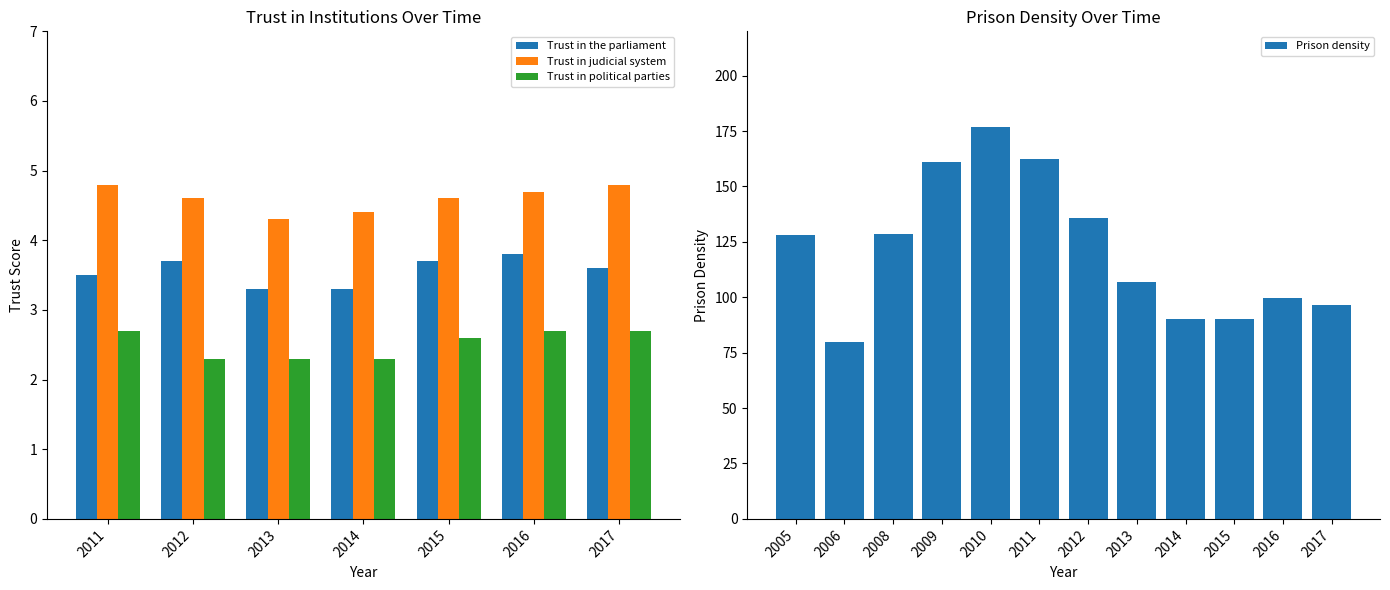

True or false: Trust in judicial system has a value of 7.3 at 2011.

False